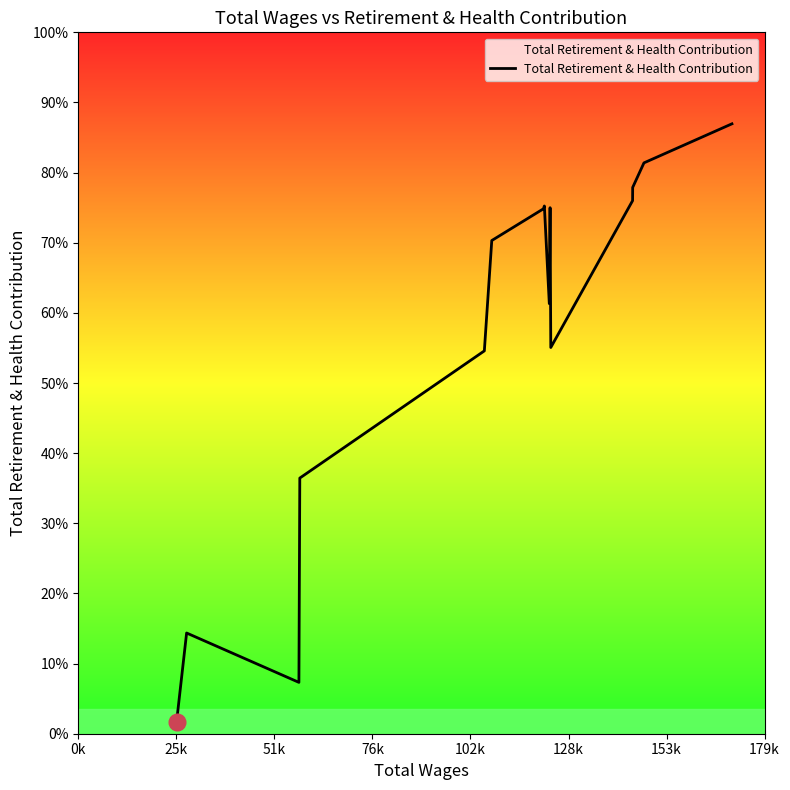

Does the chart have visible grid lines?

No